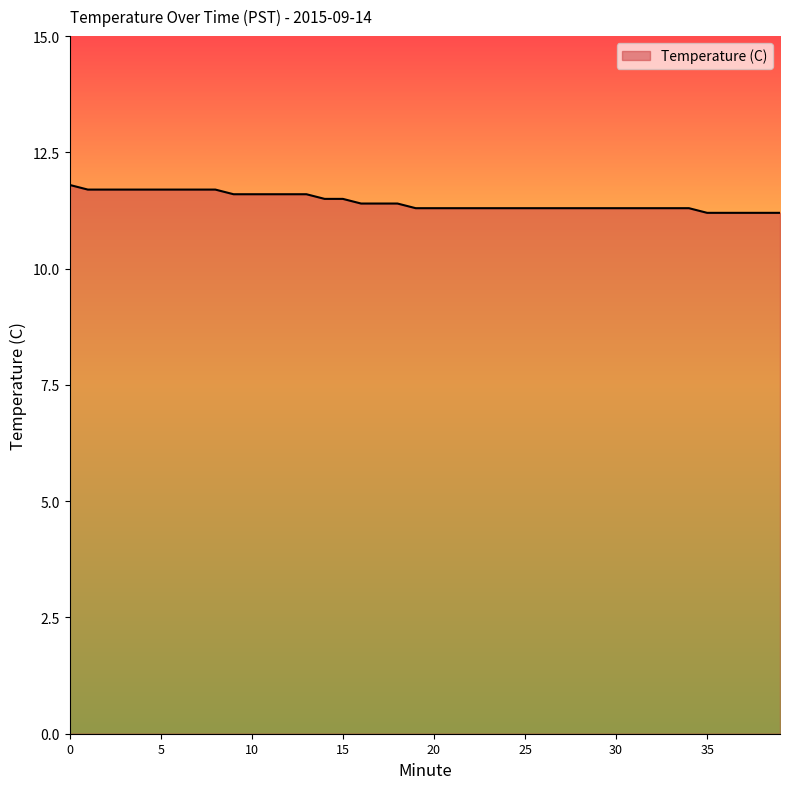

Count the values in the range 11 to 12.

40